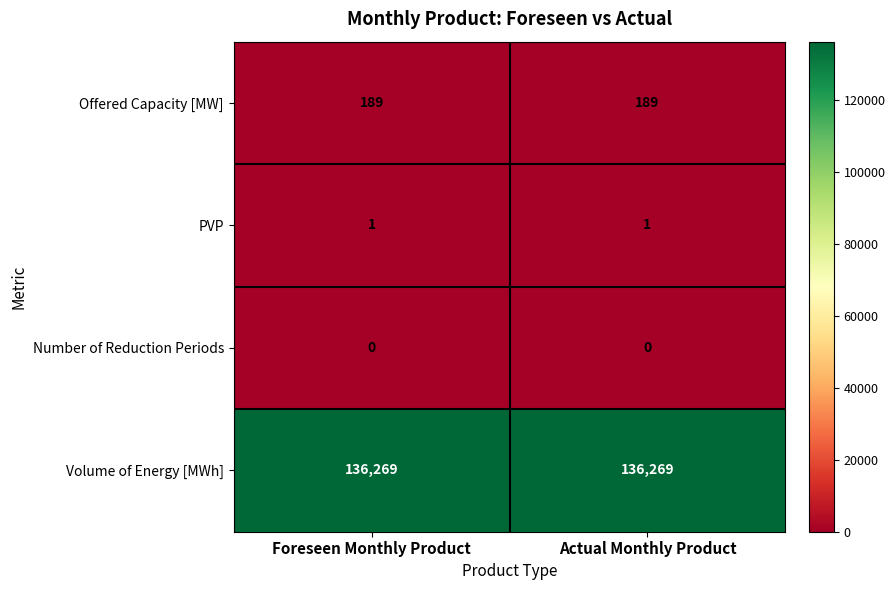

Is the value of PVP at Foreseen Monthly Product greater than the value of Volume of Energy [MWh] at Actual Monthly Product?

No